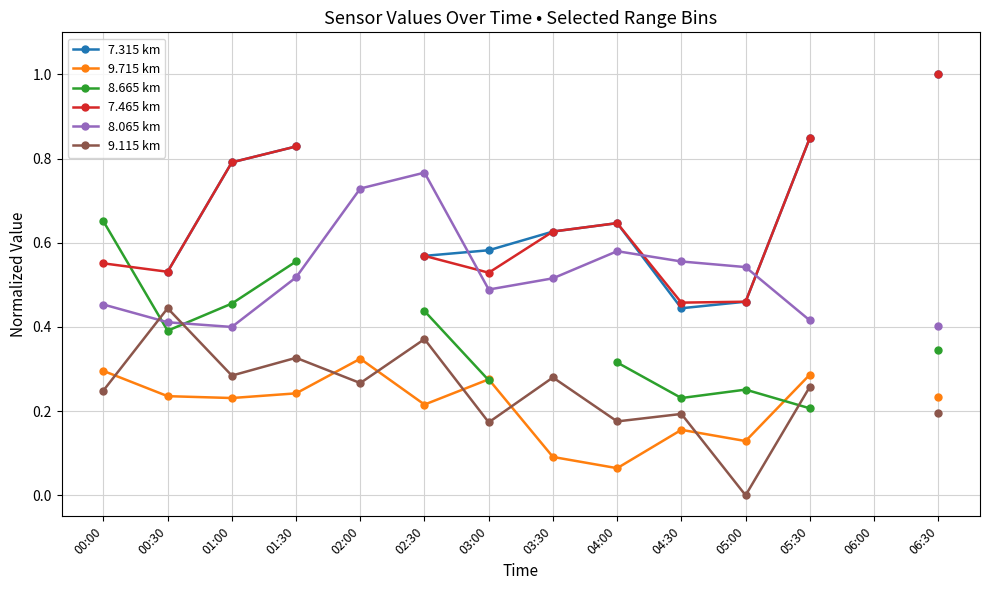

What is the label of the 14th point from the right?

00:00